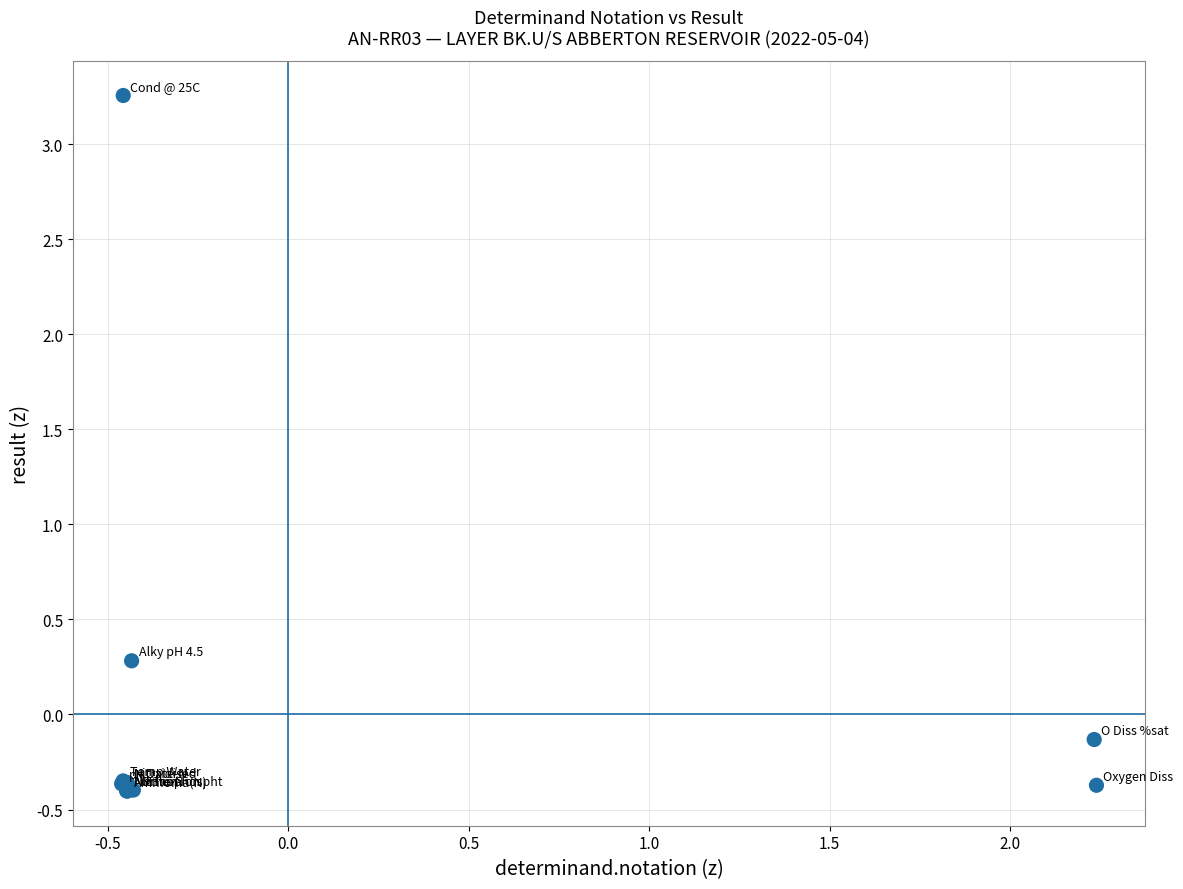

What Y value in the scatter plot is closest to 1?

0.3